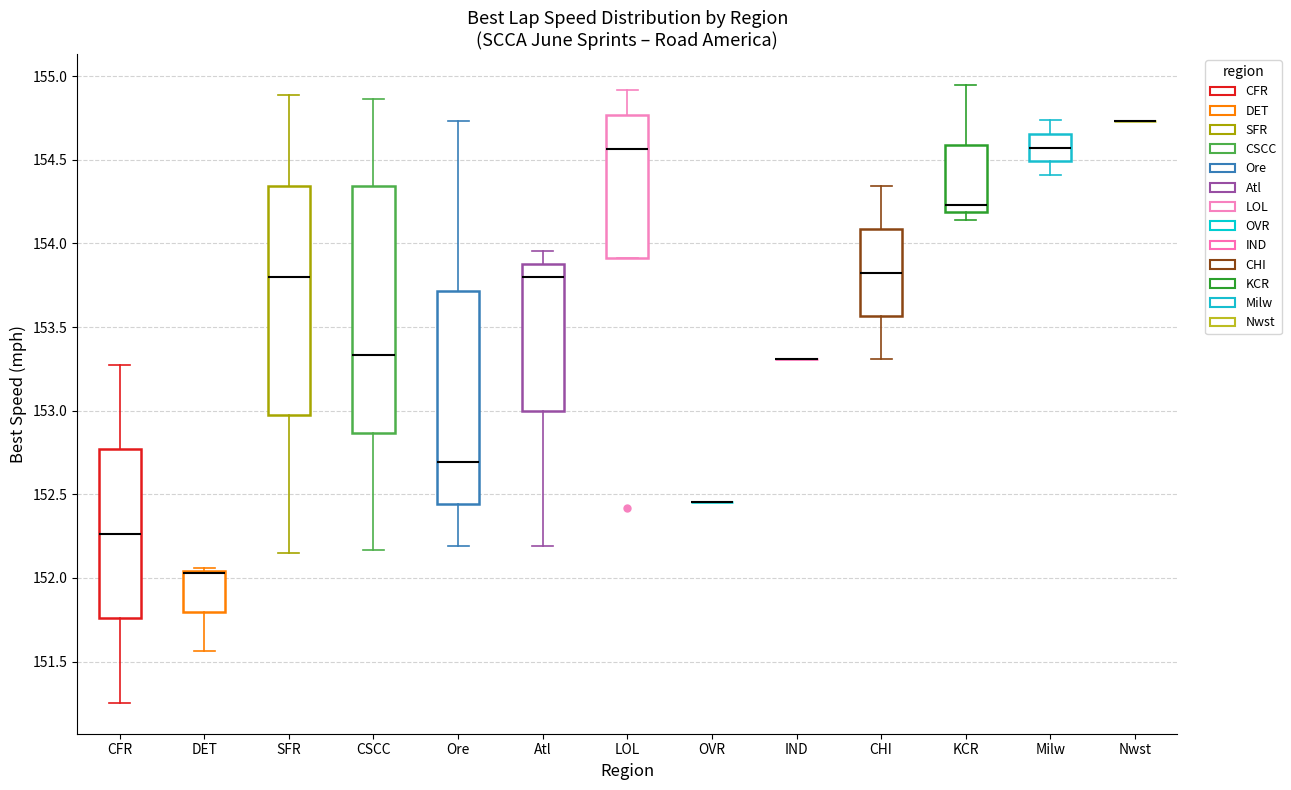

Reading left to right, read every box against the y-axis: the position of its median line, the range the box covers, and the ends of its whiskers. The values are not printed on the chart, so give them approximately, as read against the axis.

CFR: median 152.25, box 151.75 to 152.75, whiskers 151.25 to 153.30
DET: median 152.05 (drawn on the box's upper edge), box 151.80 to 152.05, whiskers 151.55 to 152.05 (just above the box's upper edge)
SFR: median 153.80, box 152.95 to 154.35, whiskers 152.15 to 154.90
CSCC: median 153.35, box 152.85 to 154.35, whiskers 152.15 to 154.85
Ore: median 152.70, box 152.45 to 153.70, whiskers 152.20 to 154.75
Atl: median 153.80, box 153.00 to 153.90, whiskers 152.20 to 153.95
LOL: median 154.55, box 153.90 to 154.75, whiskers 153.90 to 154.90
OVR: box collapsed to a line at 152.45, whiskers 152.45 to 152.45
IND: box collapsed to a line at 153.30, whiskers 153.30 to 153.30
CHI: median 153.85, box 153.55 to 154.10, whiskers 153.30 to 154.35
KCR: median 154.25, box 154.20 to 154.60, whiskers 154.15 to 154.95
Milw: median 154.55, box 154.50 to 154.65, whiskers 154.40 to 154.75
Nwst: box collapsed to a line at 154.75, whiskers 154.75 to 154.75